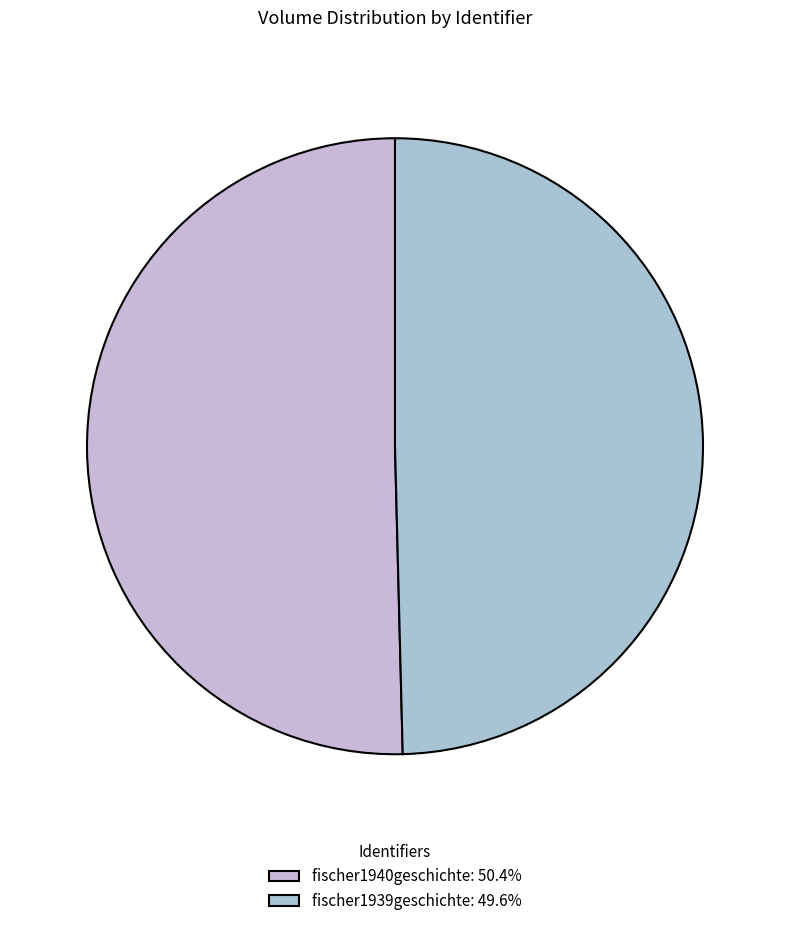

To the nearest percent, what is the difference between the fischer1939geschichte and fischer1940geschichte slice percentages?

1%